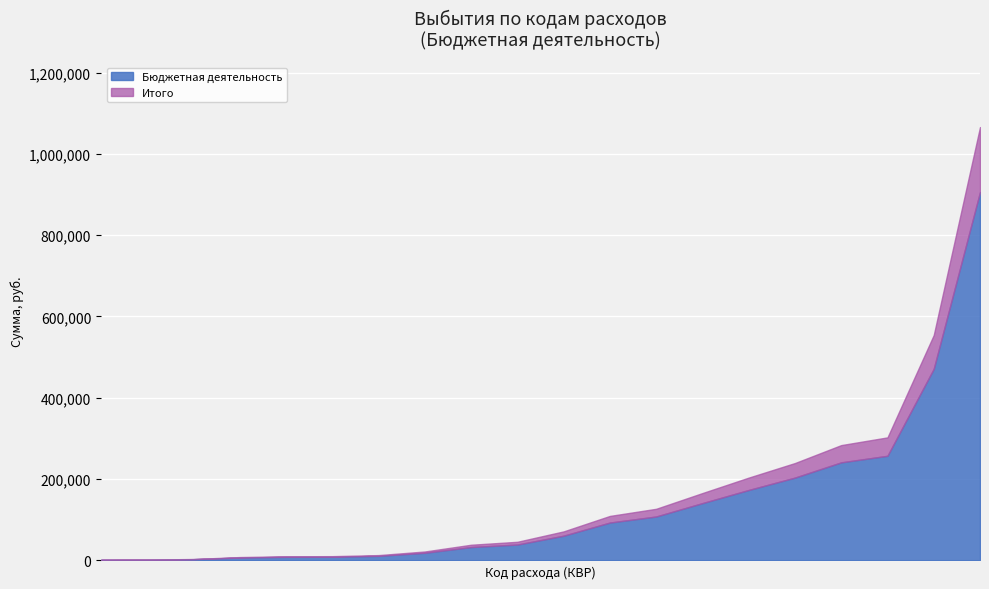

True or false: Итого and Бюджетная деятельность intersect in this chart.

False